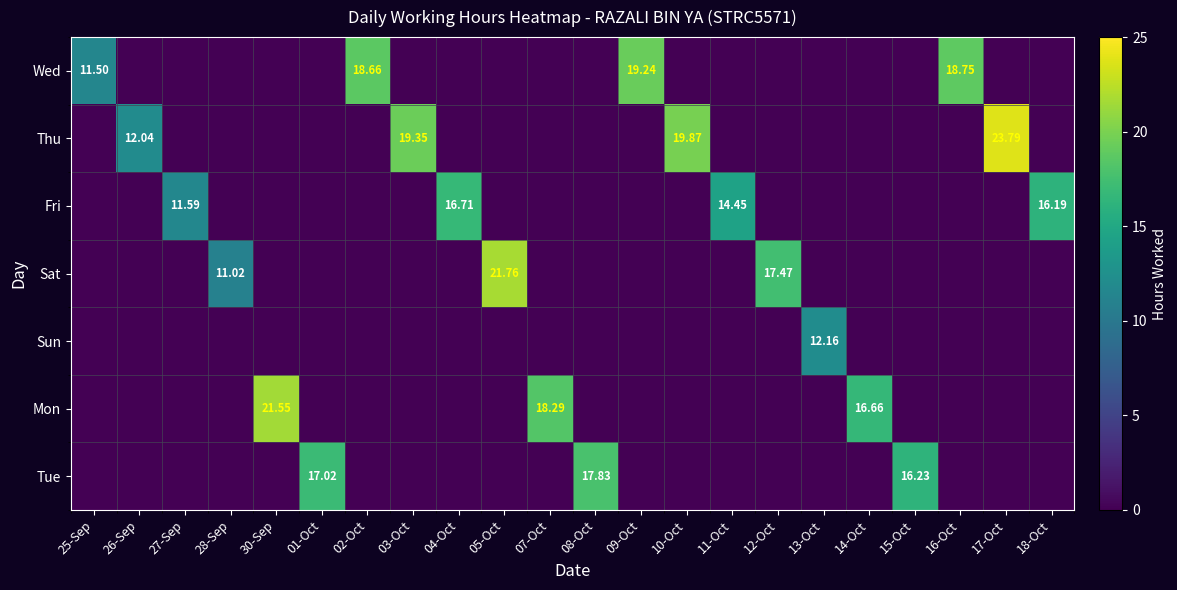

How many values in the Thu series exceed 0?

4